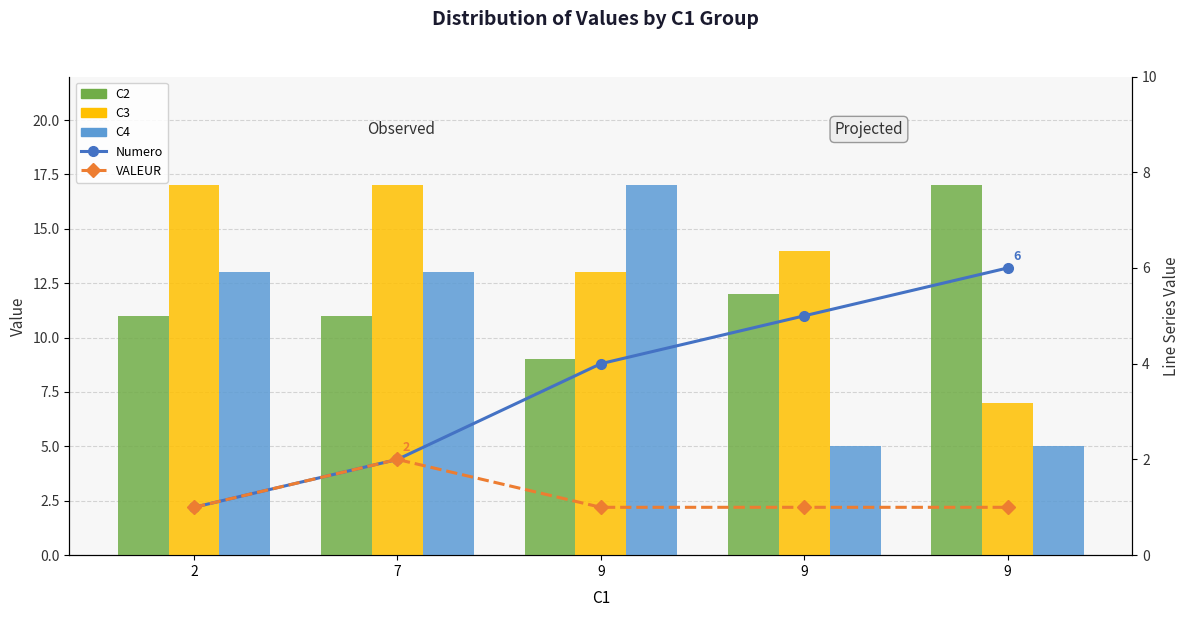

True or false: C4 has a value of 13 at 7.

True